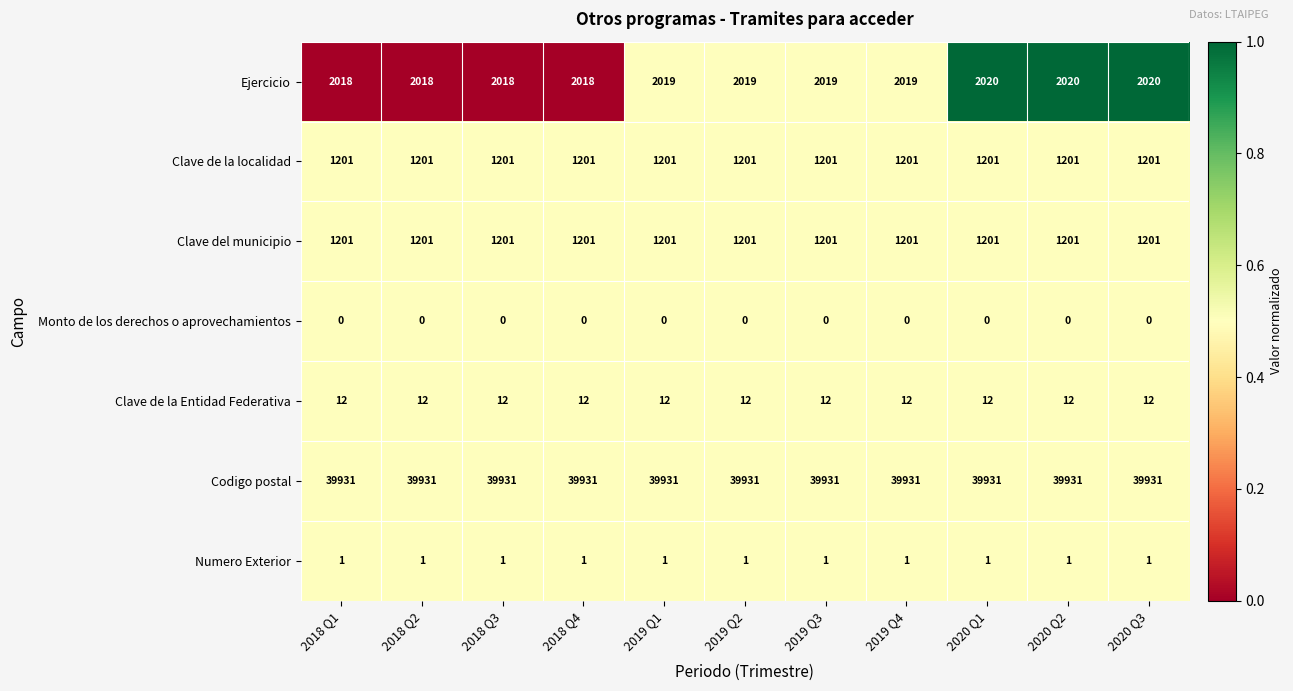

Which series has the widest spread of values?

Ejercicio